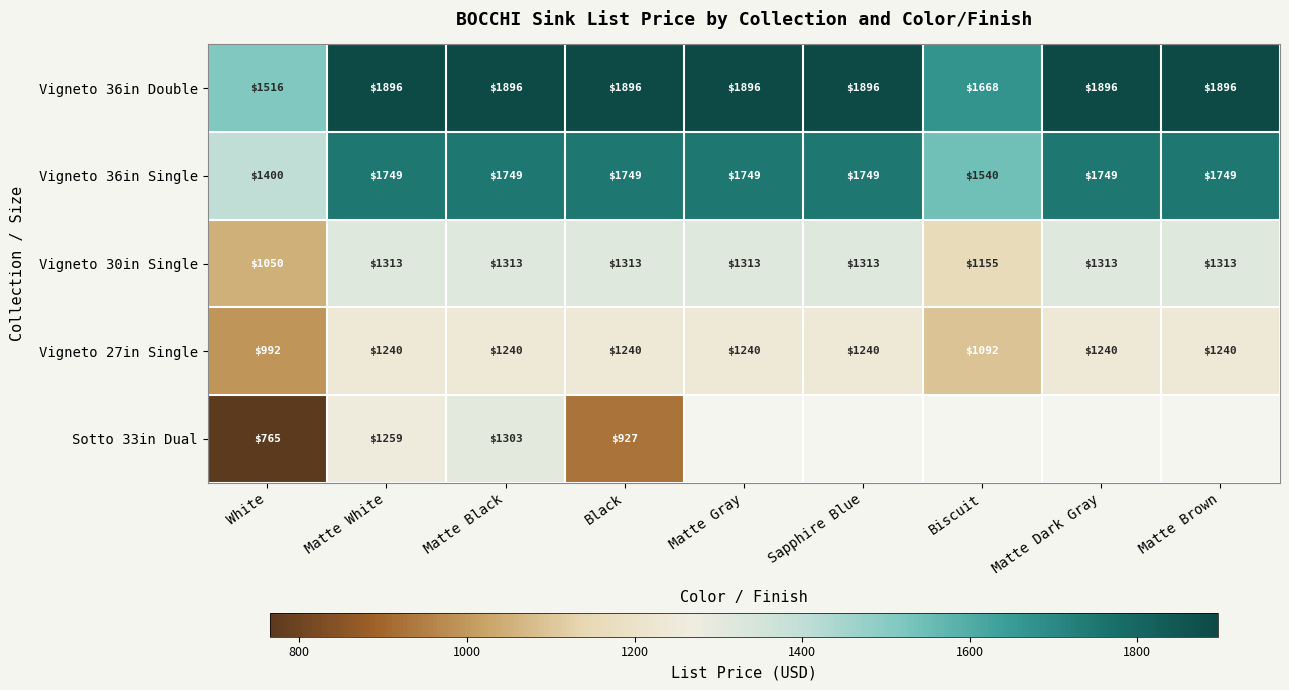

At how many categories does at least one series exceed 994?

9